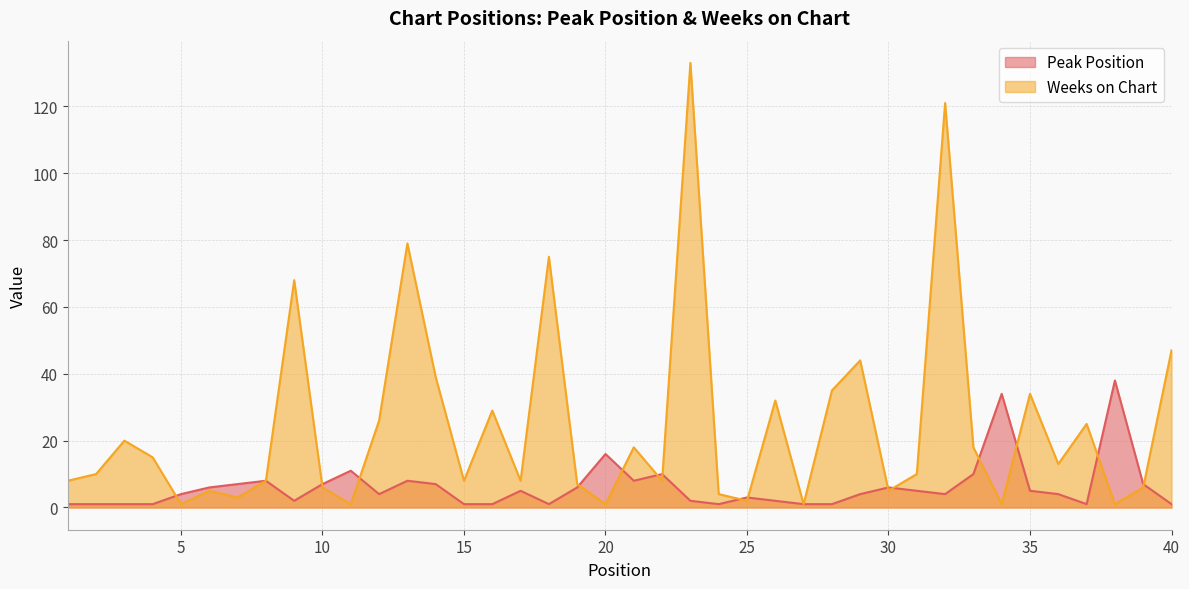

Which category has the lowest value in the Peak Position series?

1